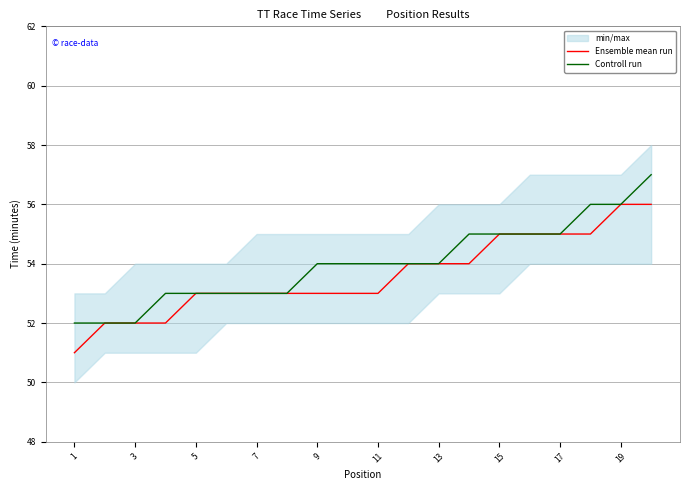

Is it true that Ensemble mean run equals 54 at 13?

True